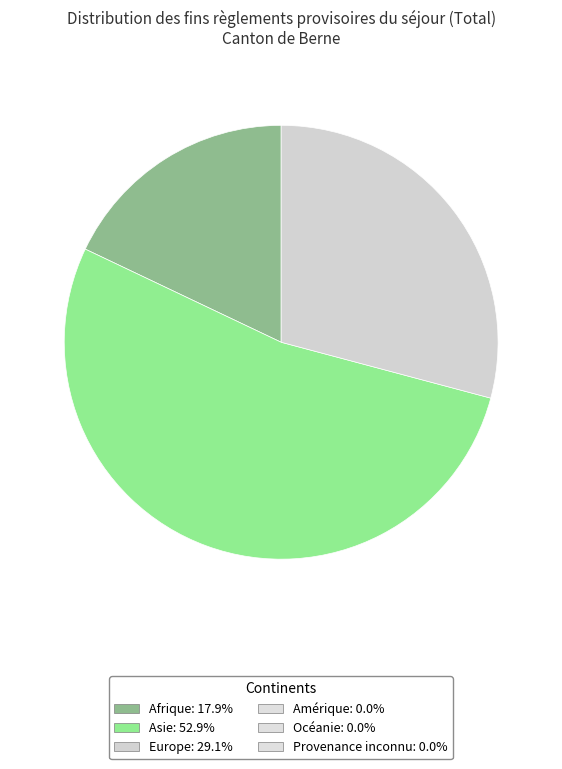

Does any single category account for the majority?

Yes